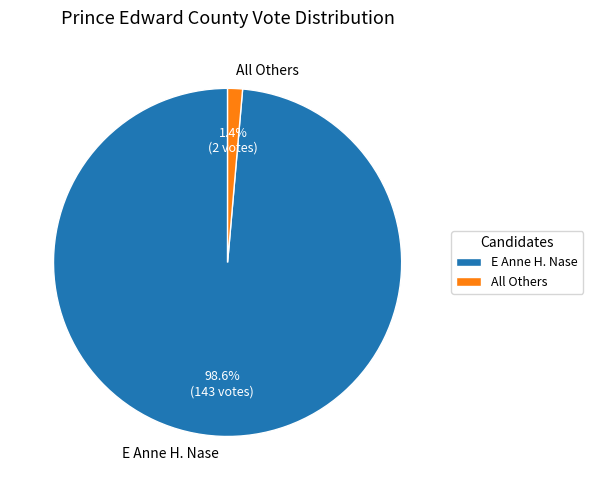

What percentage is the E Anne H. Nase slice, to the nearest percent?

99%